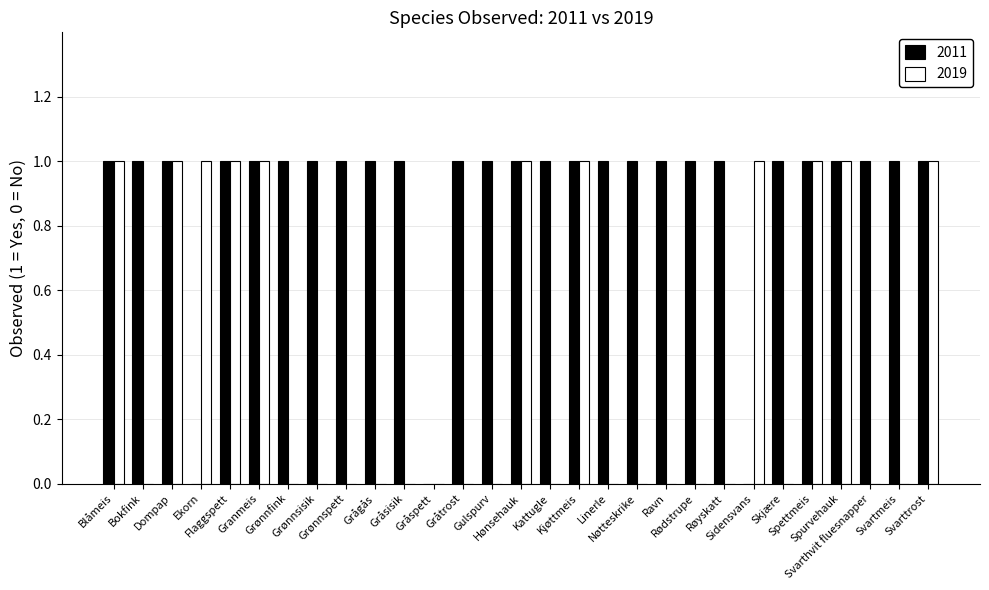

Which series has the largest total across all categories?

2011